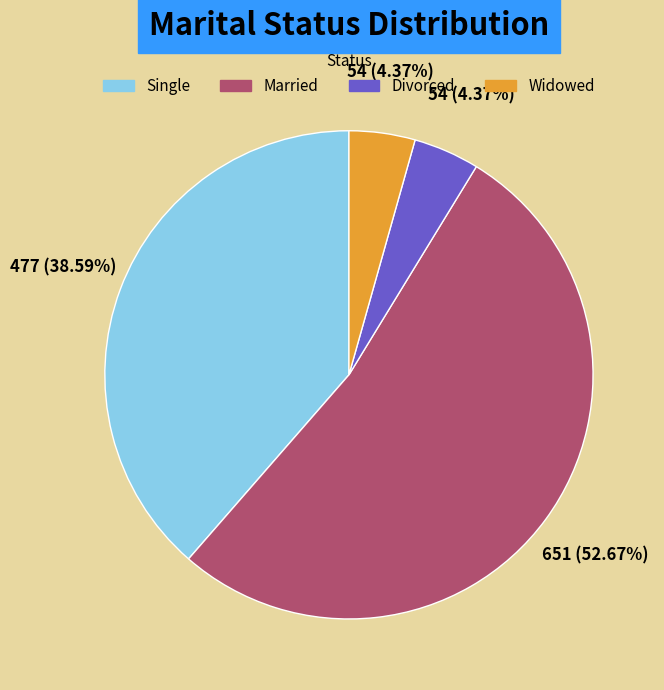

Which category has the biggest portion of the pie?

Married